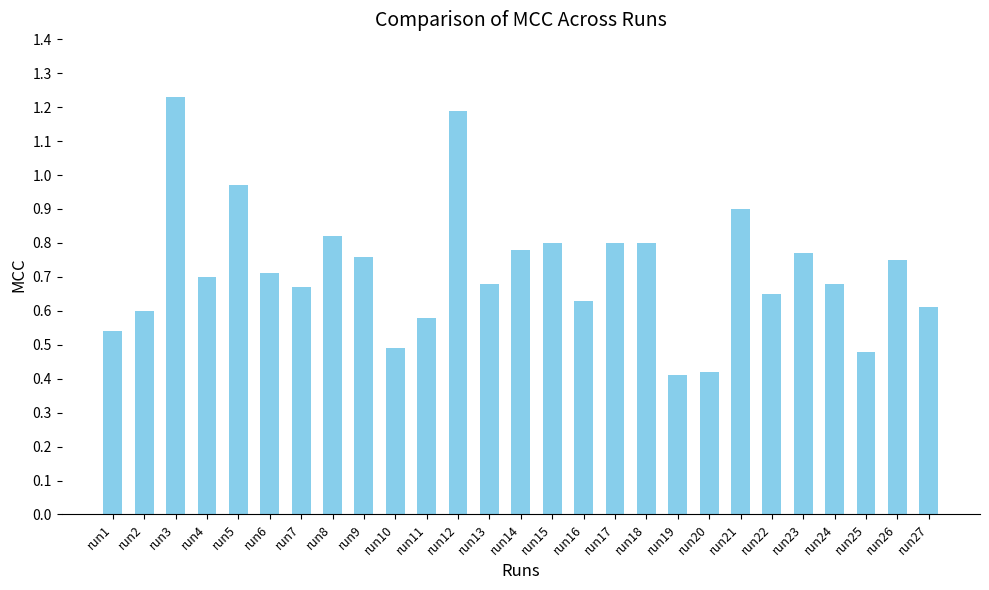

What is the sum of the values at run11 and run12?

1.8